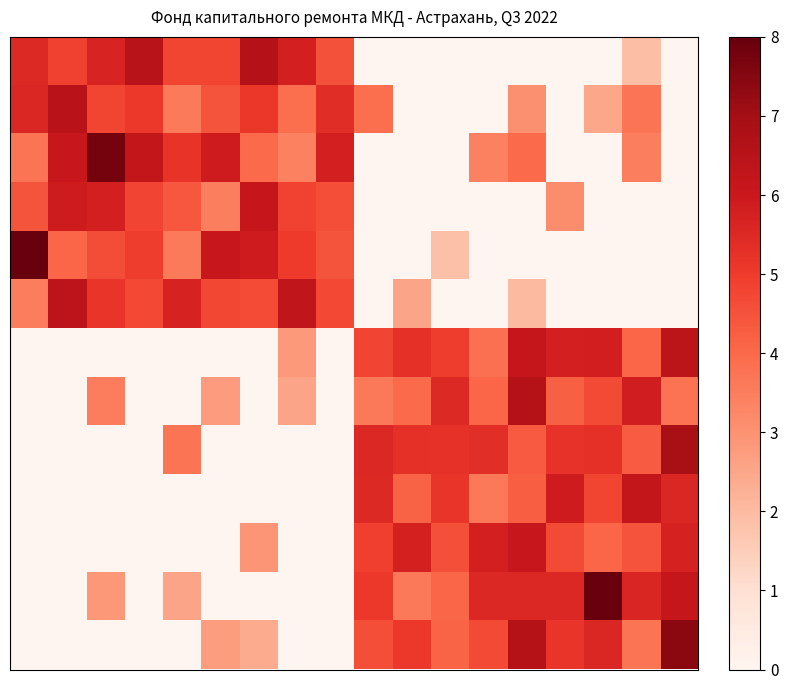

Count the number of data series in this chart.

13